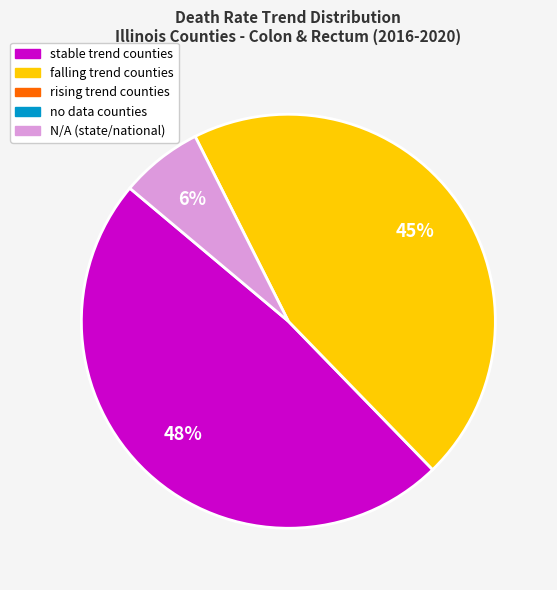

Does any single category account for the majority?

No